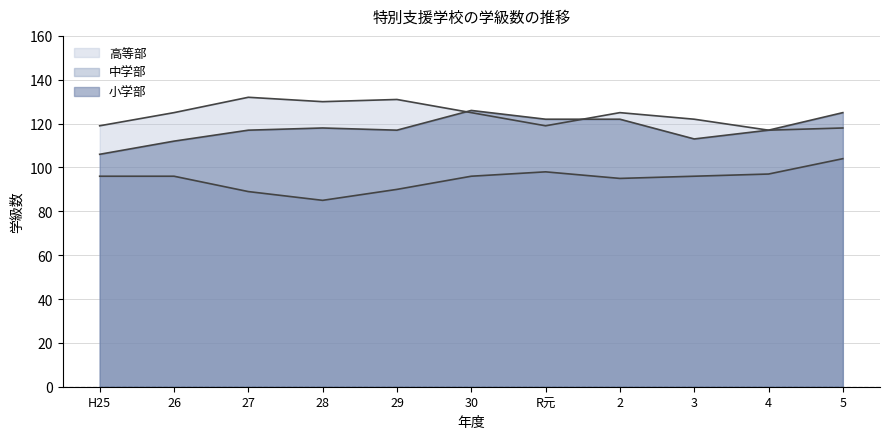

Where is 高等部 nearest to the value 124?

26